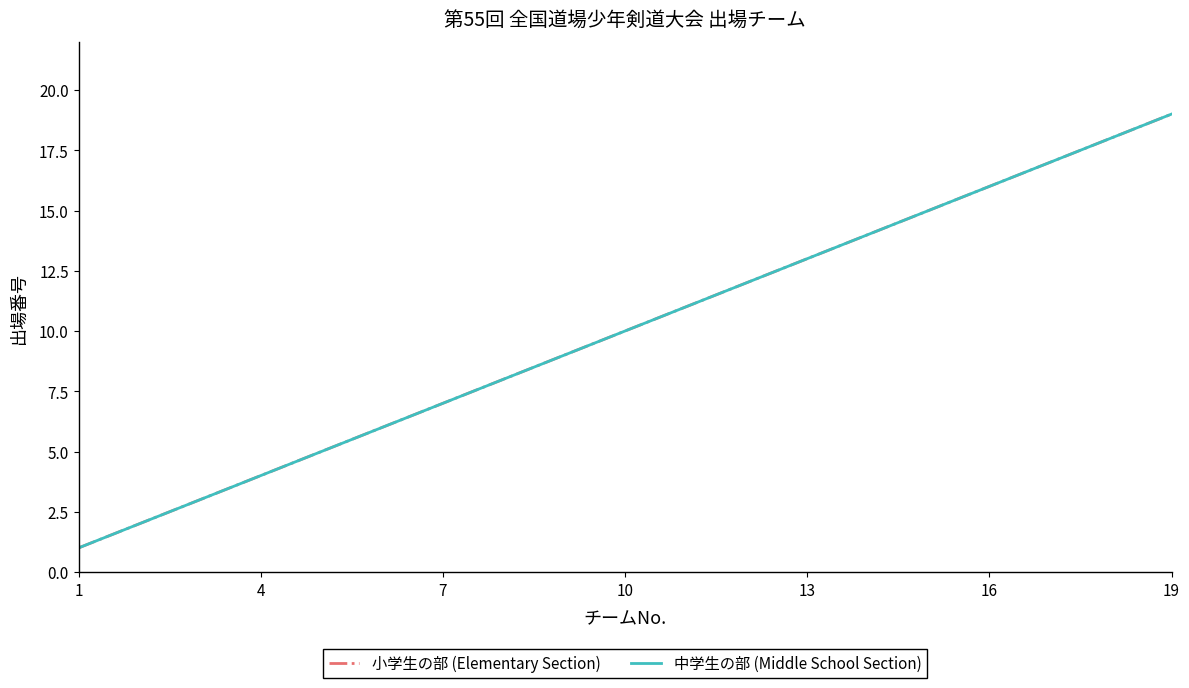

Does the chart display data point markers on the line(s)?

No